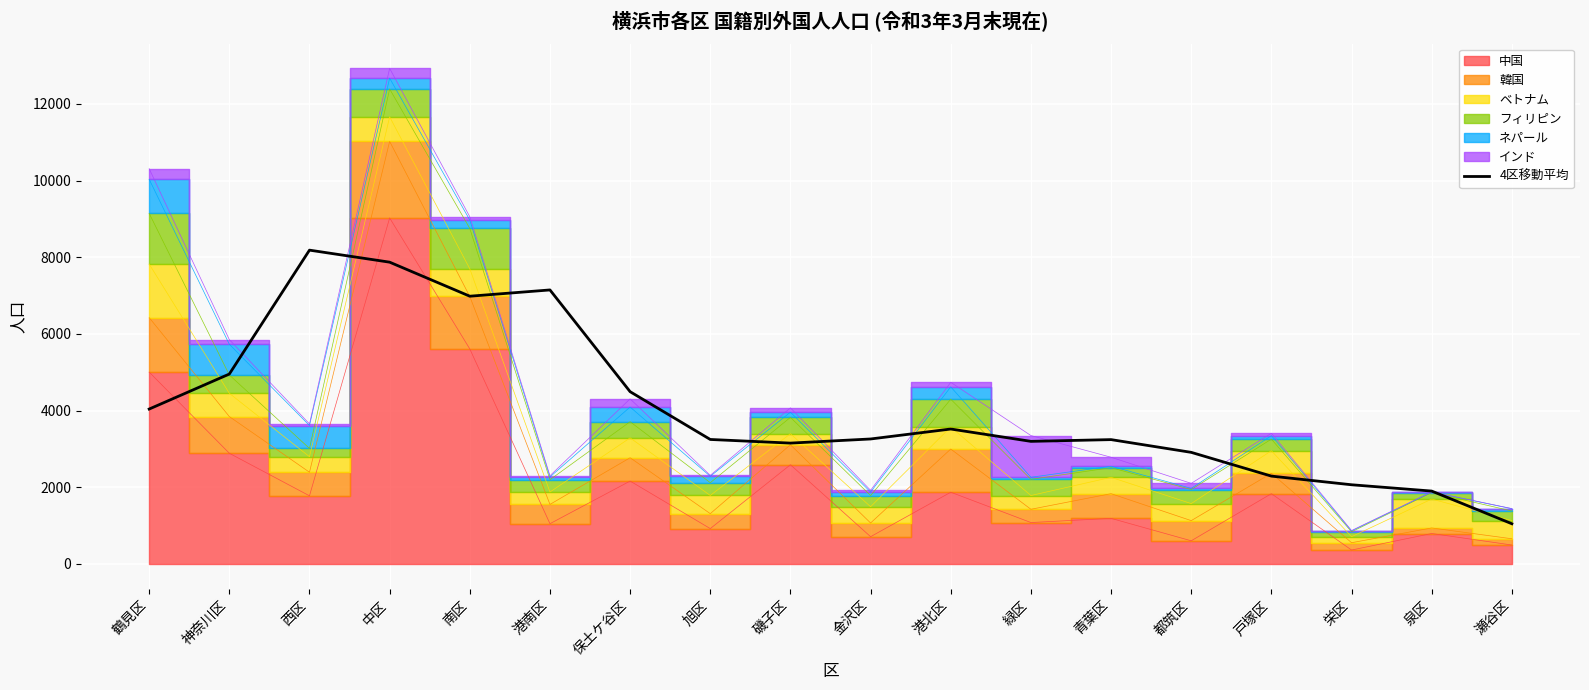

What is the change in value from 港北区 to 泉区?

-1618.5